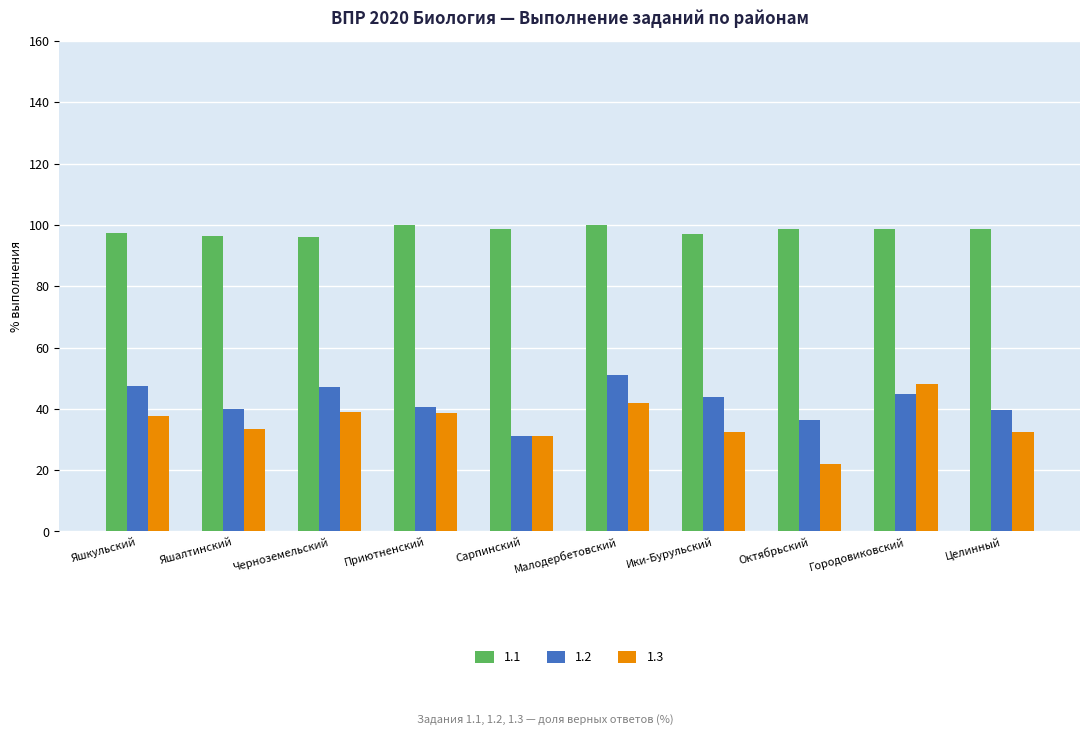

What is the difference between the highest and lowest values at Октябрьский?

76.4